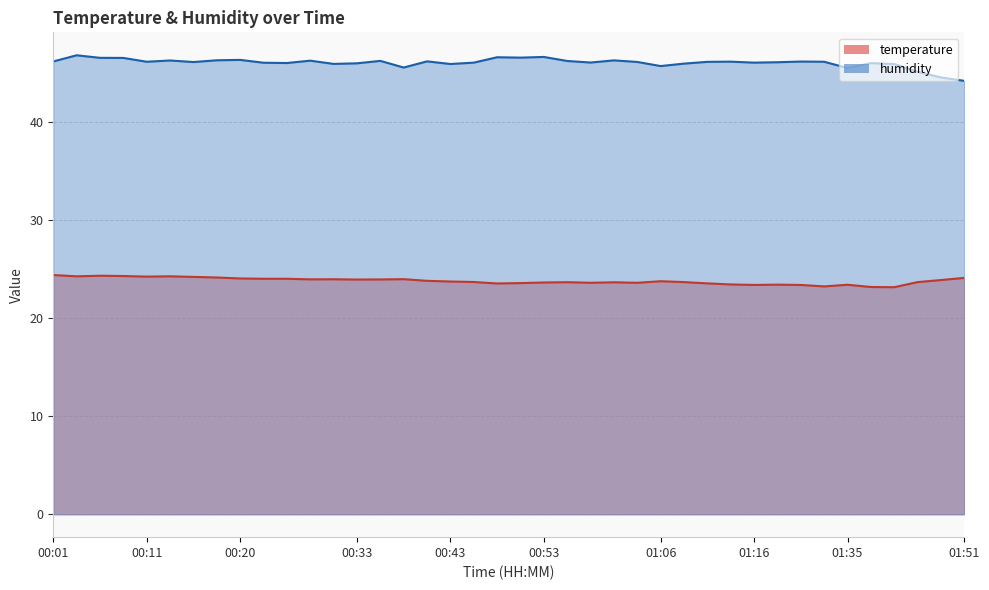

True or false: temperature and humidity cross at least once.

False